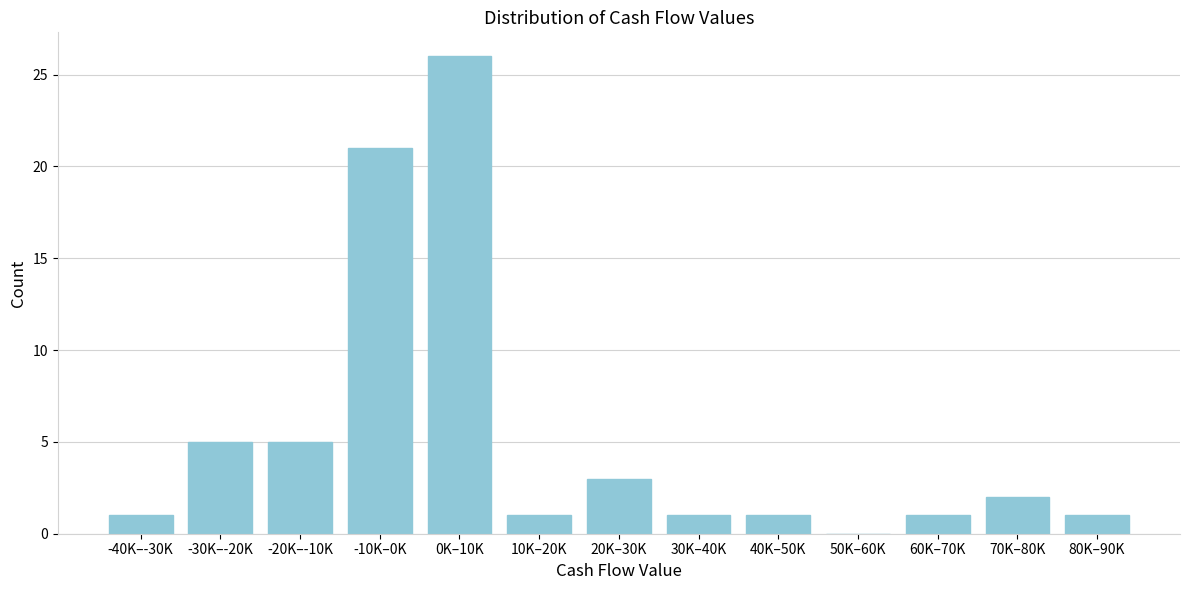

Reading left to right, list all the values displayed in this chart.

-40K–-30K=1	-30K–-20K=5	-20K–-10K=5	-10K–0K=21	0K–10K=26	10K–20K=1	20K–30K=3	30K–40K=1	40K–50K=1	50K–60K=0	60K–70K=1	70K–80K=2	80K–90K=1